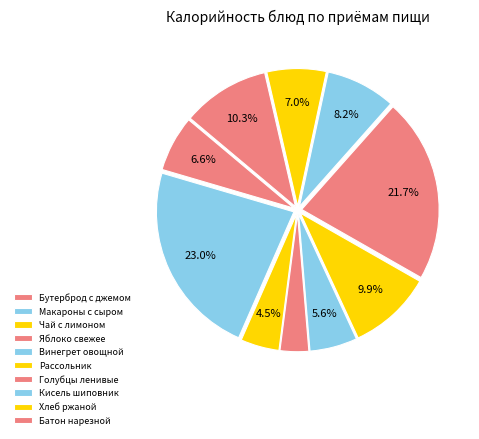

How many slices are in this pie chart?

10